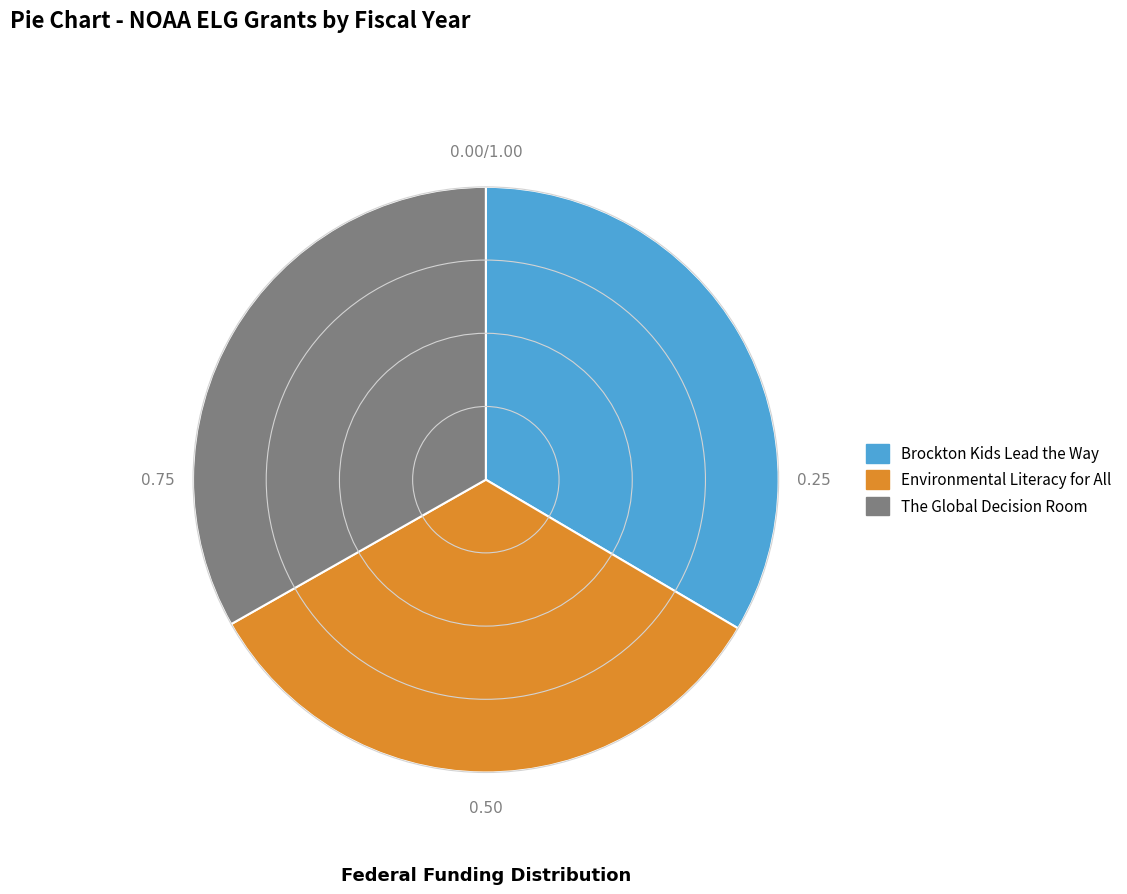

What is the ratio of the value at Environmental Literacy for All to the value at The Global Decision Room?

1.0